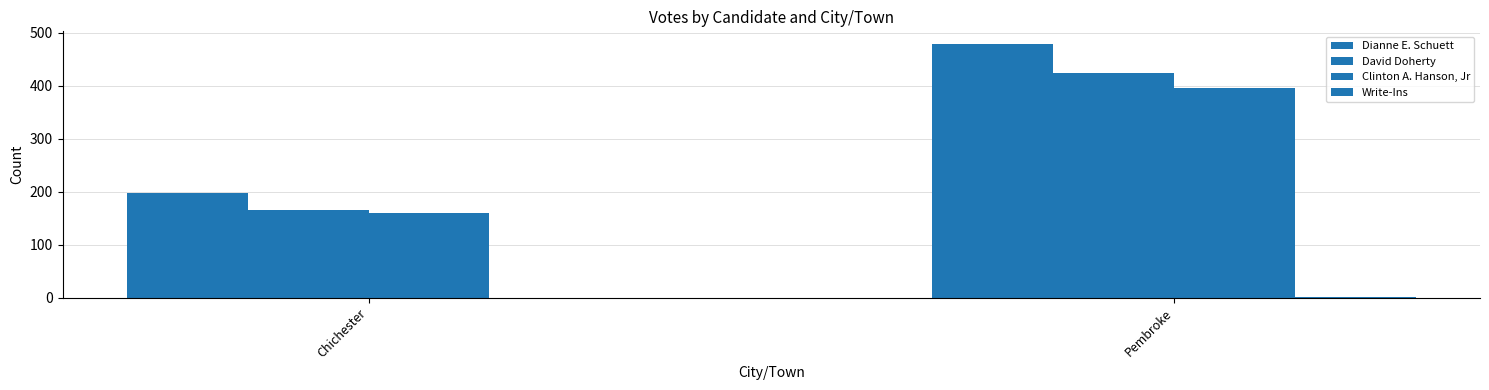

What is the lowest value of the Dianne E. Schuett series?

198